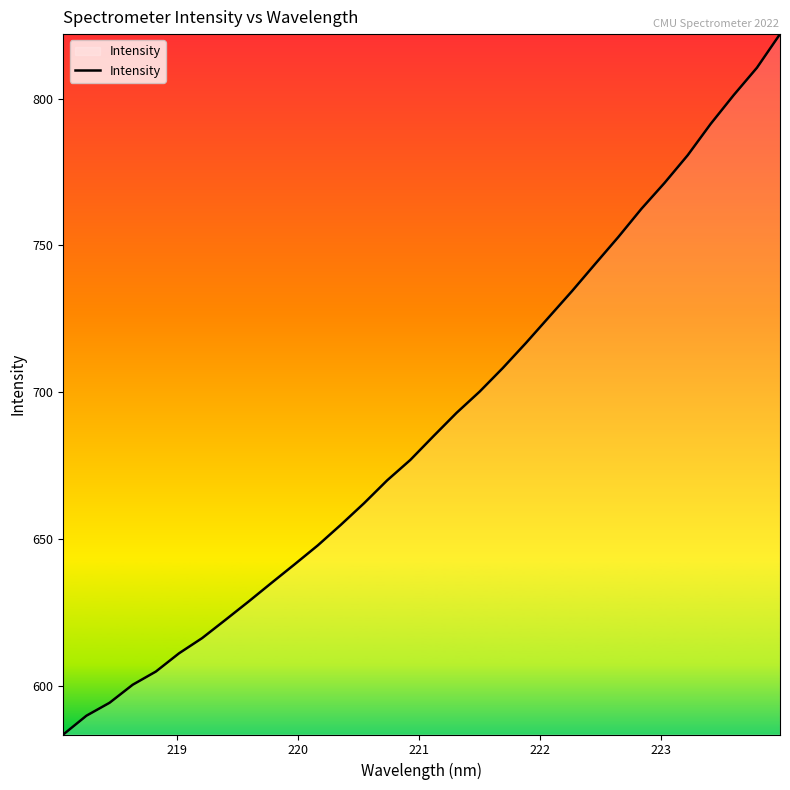

What is the smallest value displayed?

583.4